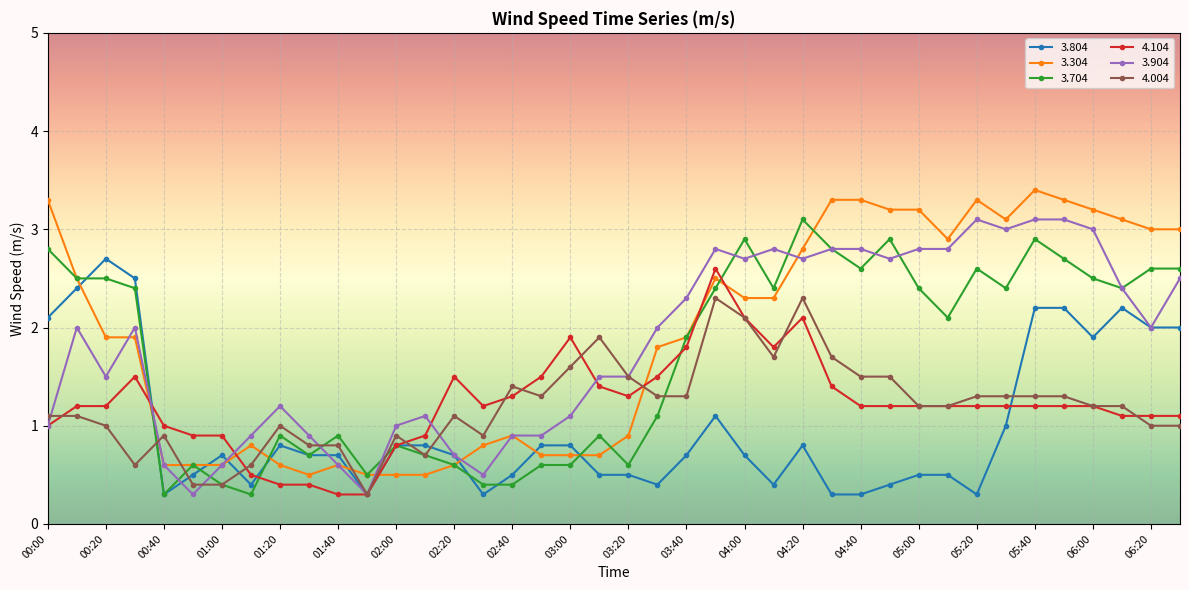

True or false: 4.004 has more than 2 points higher than both neighbors.

True